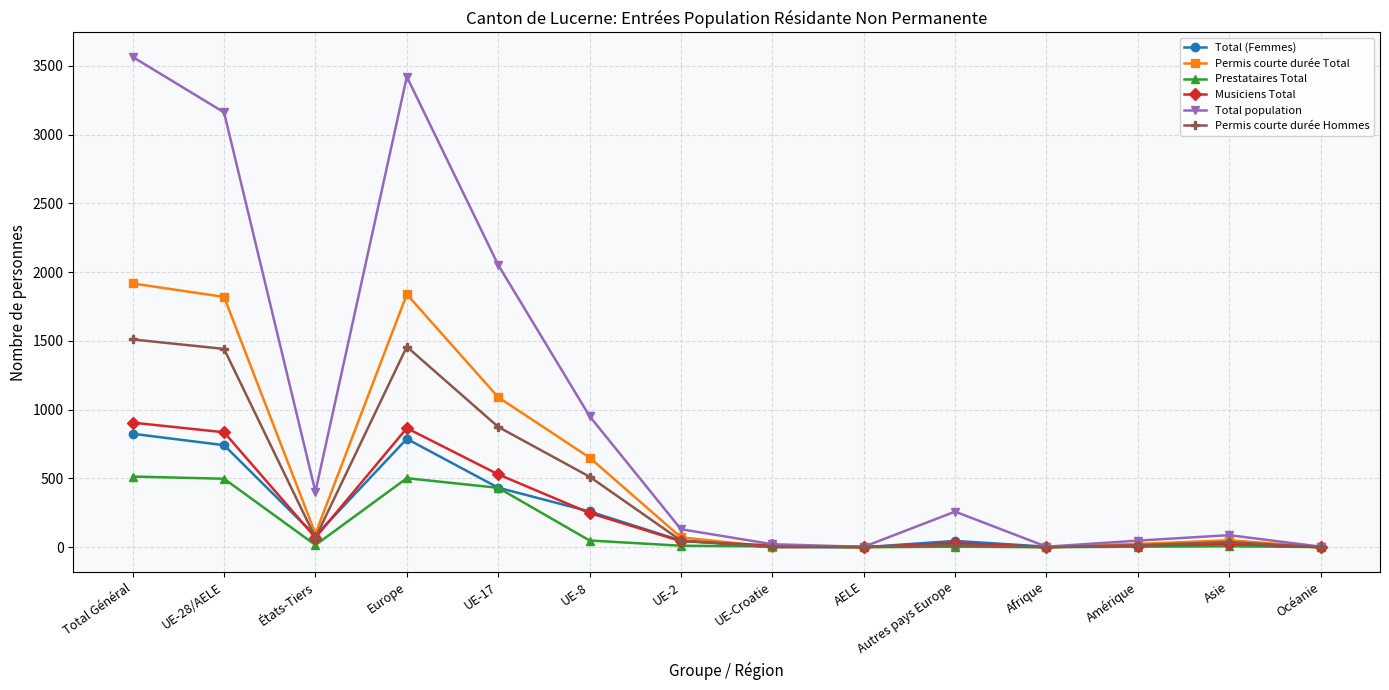

Which series has the largest total across all categories?

Total population